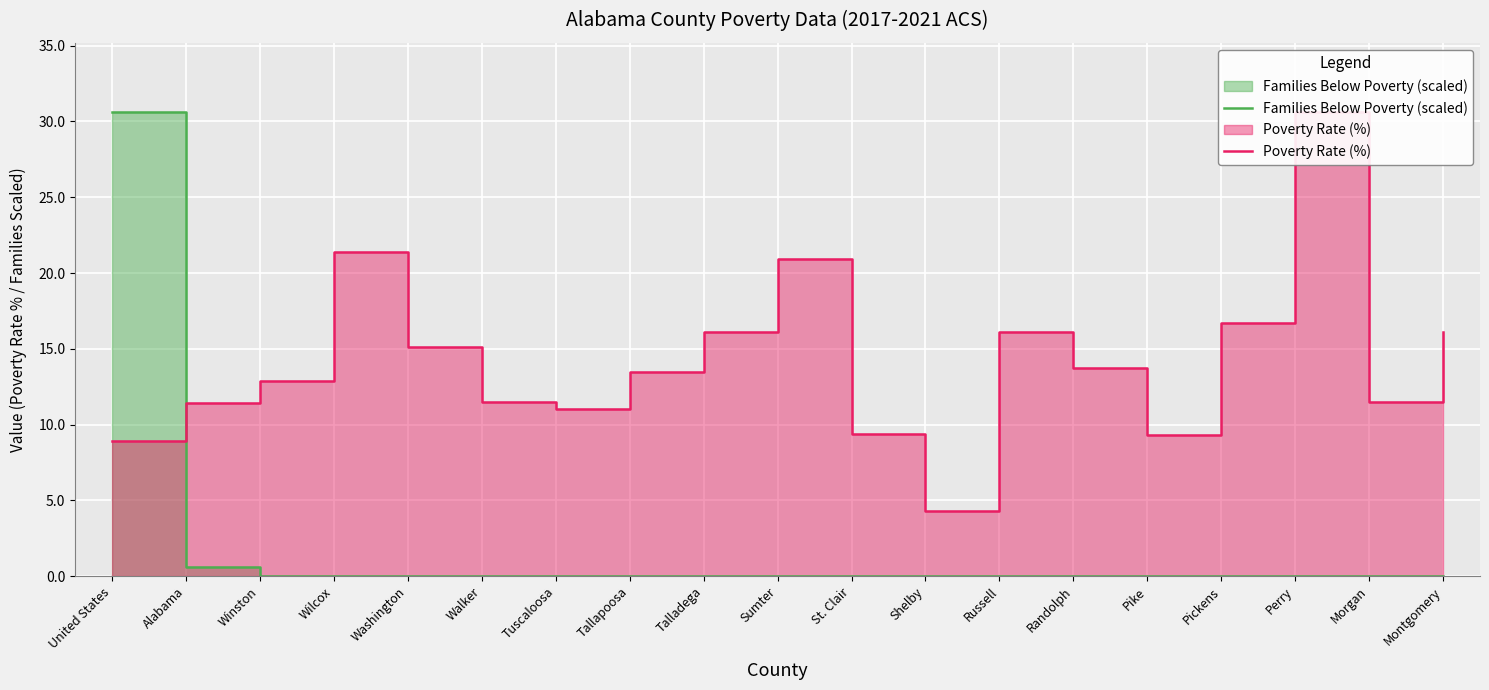

Reading left to right, list all the values displayed in this chart.

Families Below Poverty (scaled): United States=30.6	Alabama=0.6	Winston=0.0	Wilcox=0.0	Washington=0.0	Walker=0.0	Tuscaloosa=0.0	Tallapoosa=0.0	Talladega=0.0	Sumter=0.0	St. Clair=0.0	Shelby=0.0	Russell=0.0	Randolph=0.0	Pike=0.0	Pickens=0.0	Perry=0.0	Morgan=0.0	Montgomery=0.0
Poverty Rate (%): United States=8.9	Alabama=11.4	Winston=12.9	Wilcox=21.4	Washington=15.1	Walker=11.5	Tuscaloosa=11.0	Tallapoosa=13.5	Talladega=16.1	Sumter=20.9	St. Clair=9.4	Shelby=4.3	Russell=16.1	Randolph=13.7	Pike=9.3	Pickens=16.7	Perry=30.6	Morgan=11.5	Montgomery=16.1